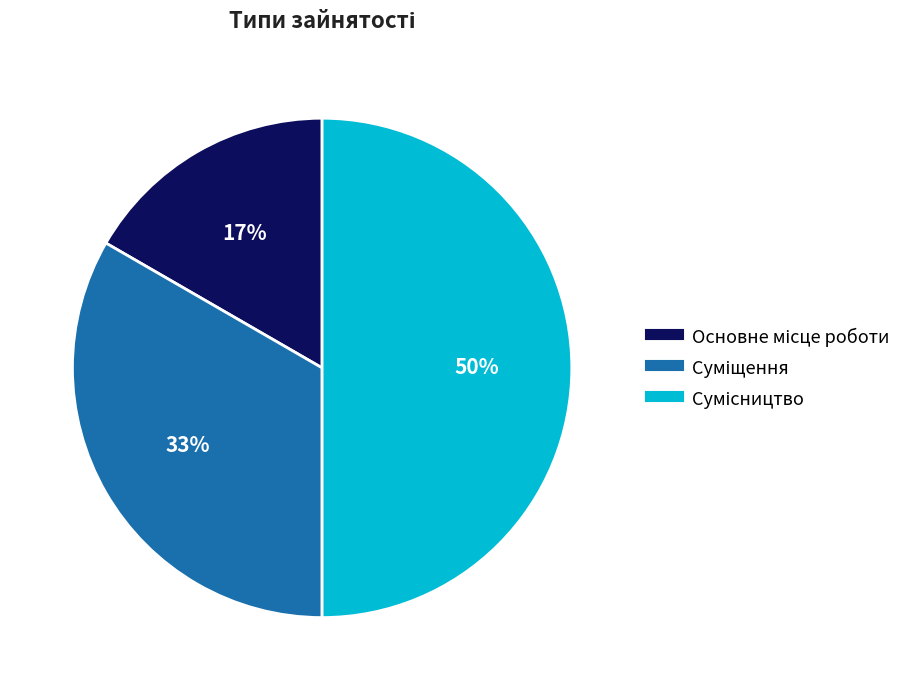

To the nearest percent, what is the difference between the largest and smallest slice percentages?

33%